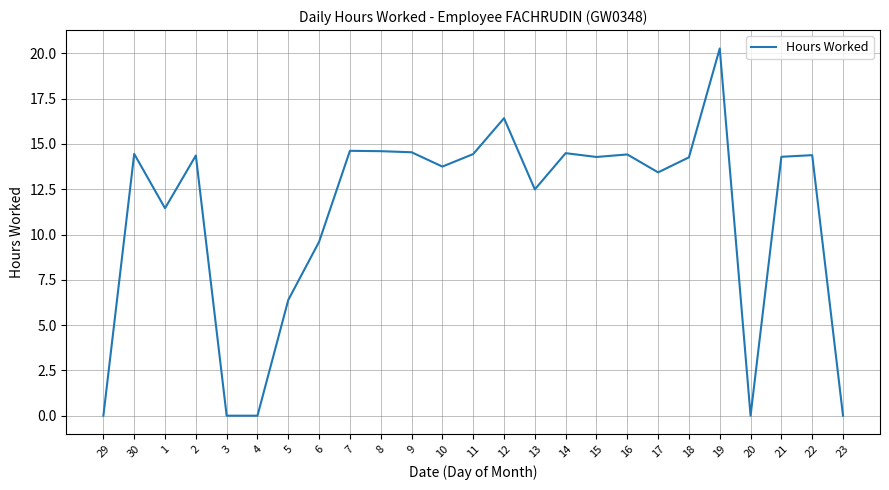

Is it true that the value at 30 is 14.4?

True